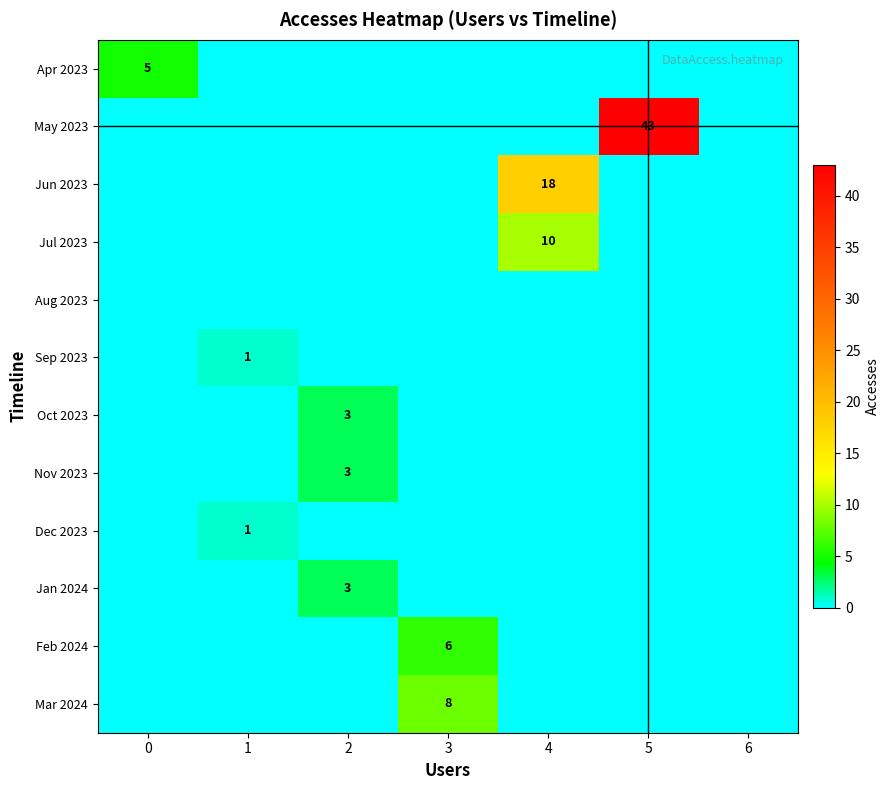

The Jan 2024 series shows 1 at 2. True or false?

False